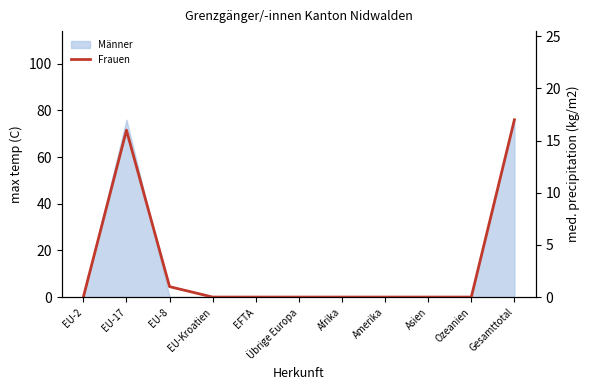

Which label corresponds to the smallest value in the chart?

EU-2